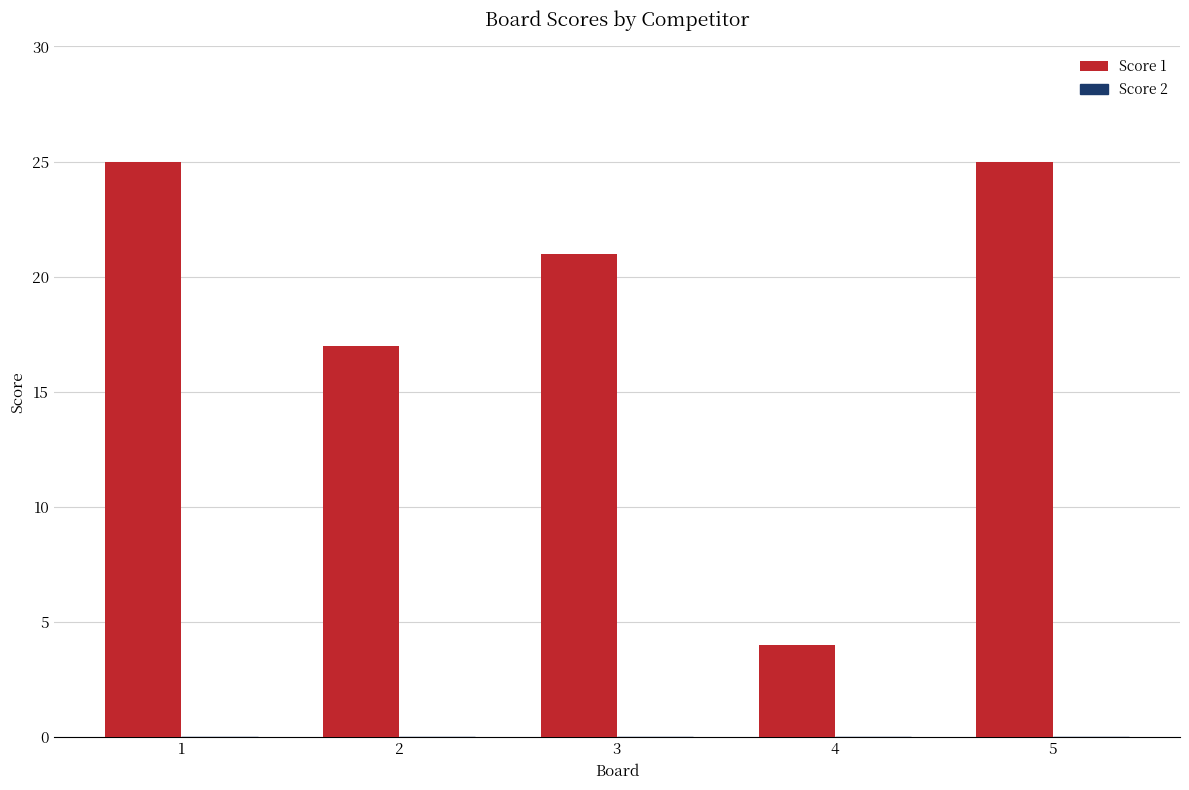

Are the bars grouped side by side (vs. stacked)?

No